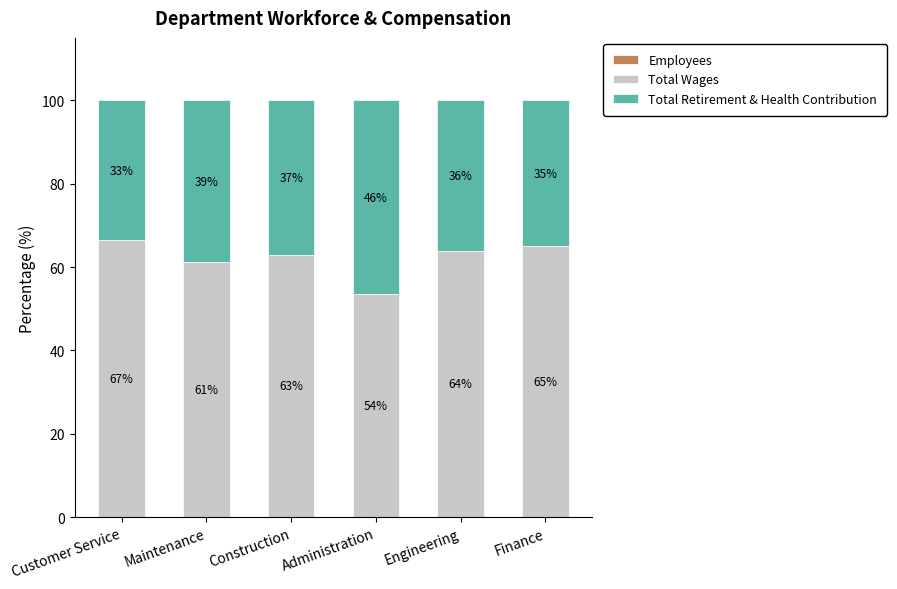

What is the total value across all series at Administration?

100.0